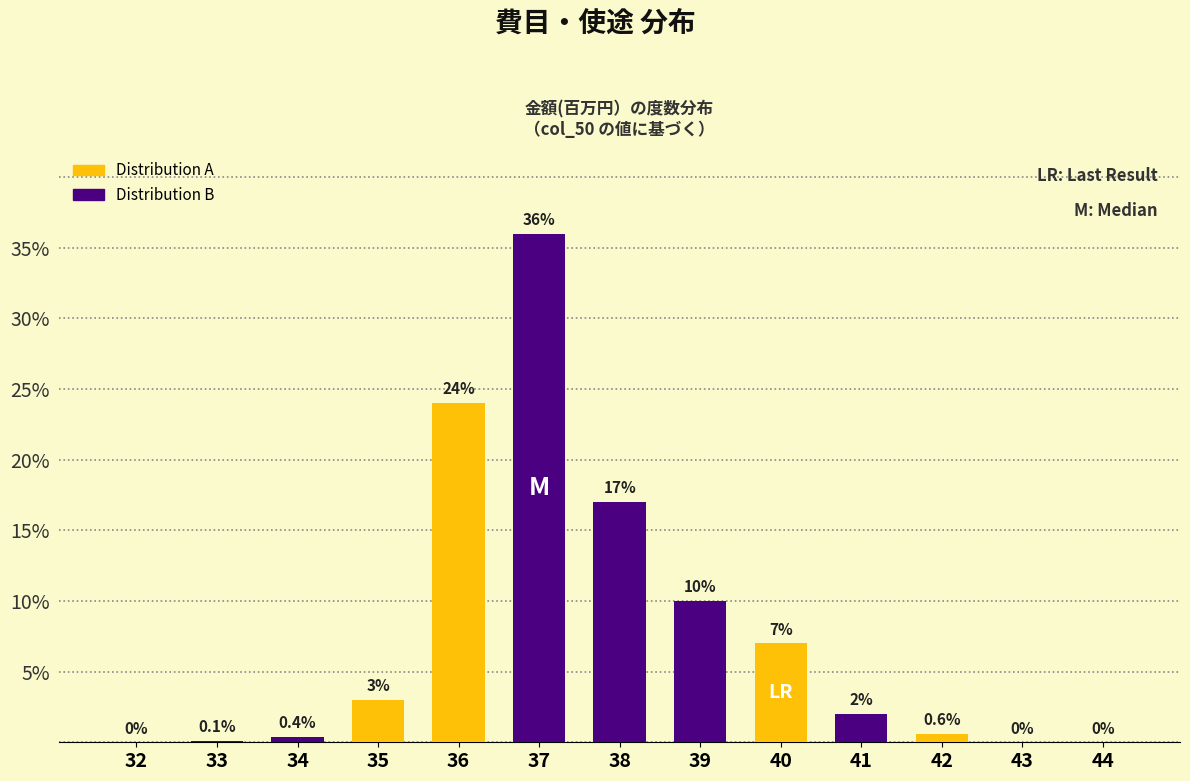

Reading left to right, transcribe all the data shown in this chart.

32=0.0	33=0.1	34=0.4	35=3.0	36=24.0	37=36.0	38=17.0	39=10.0	40=7.0	41=2.0	42=0.6	43=0.0	44=0.0